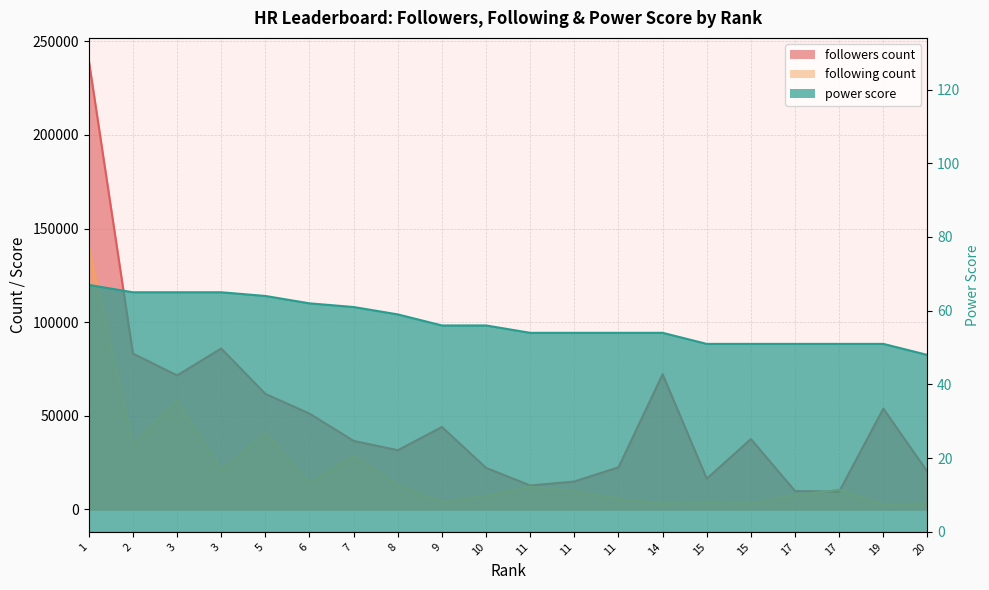

What is the difference between the maximum and minimum values in the following count series?

137303